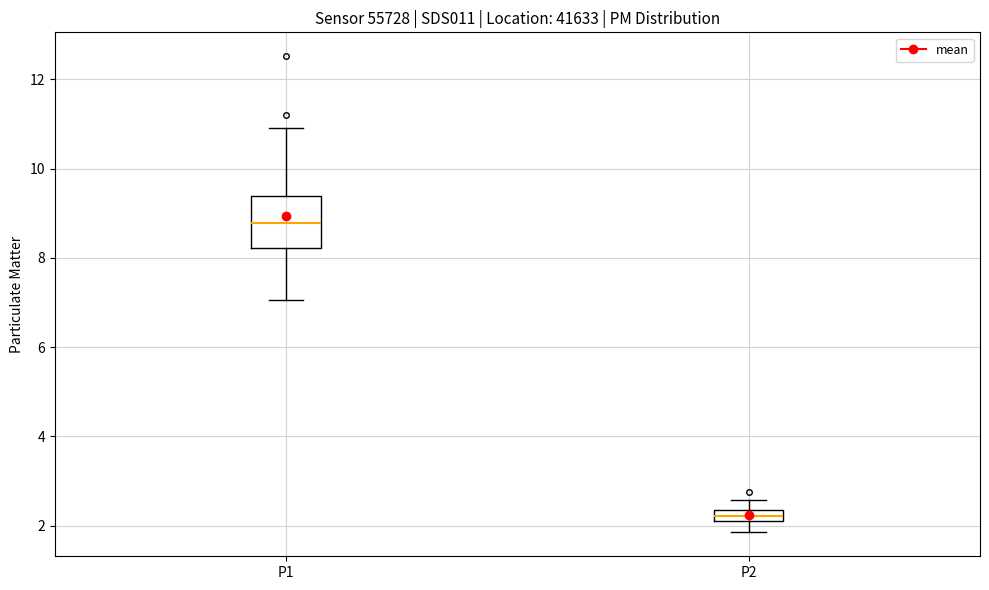

Which box has the lowest median line?

P2